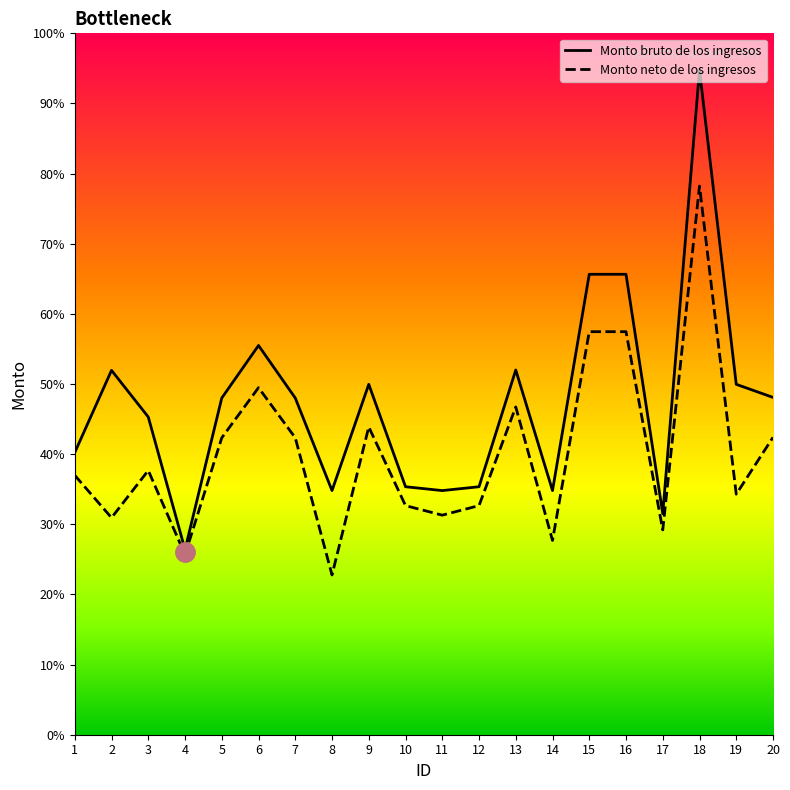

Which category has the highest value across all series?

18